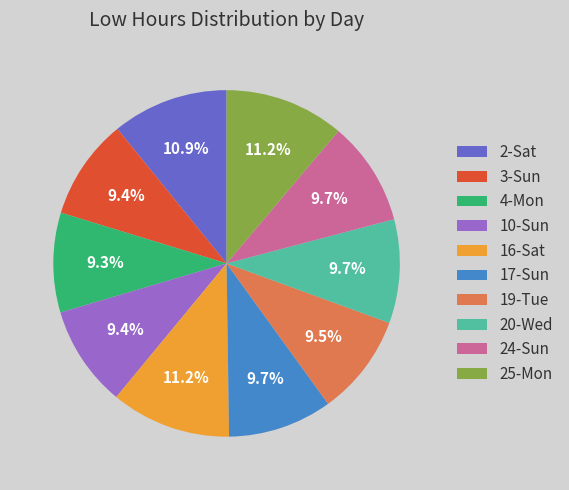

Is there a majority slice in this chart?

No